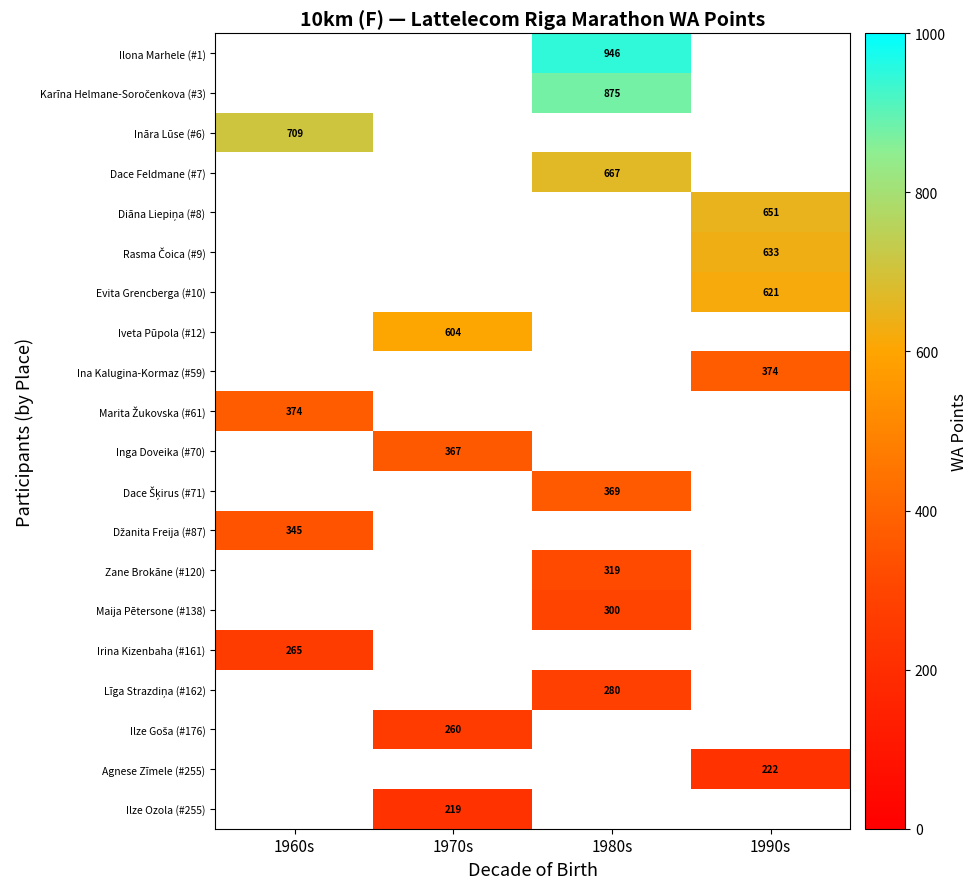

Which category has the highest value across all series?

1980s